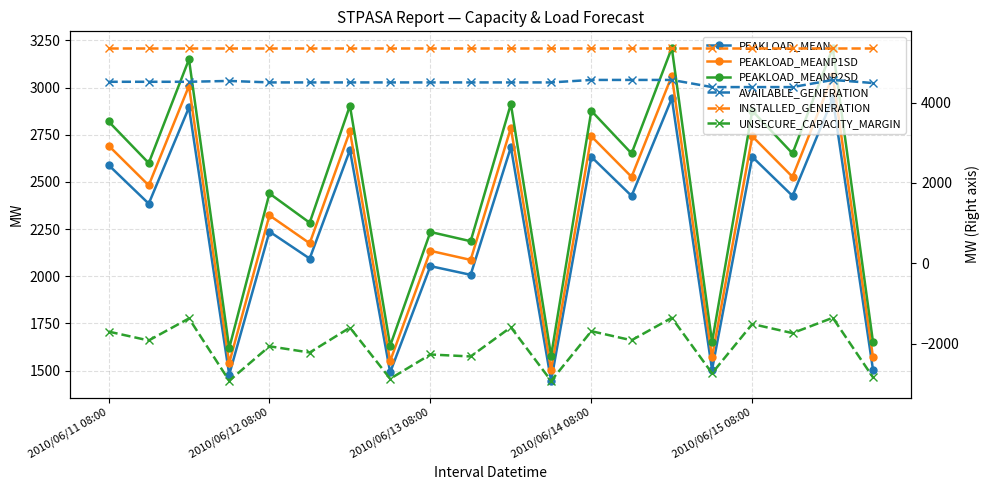

How many values in the UNSECURE_CAPACITY_MARGIN series are below -1913?

10